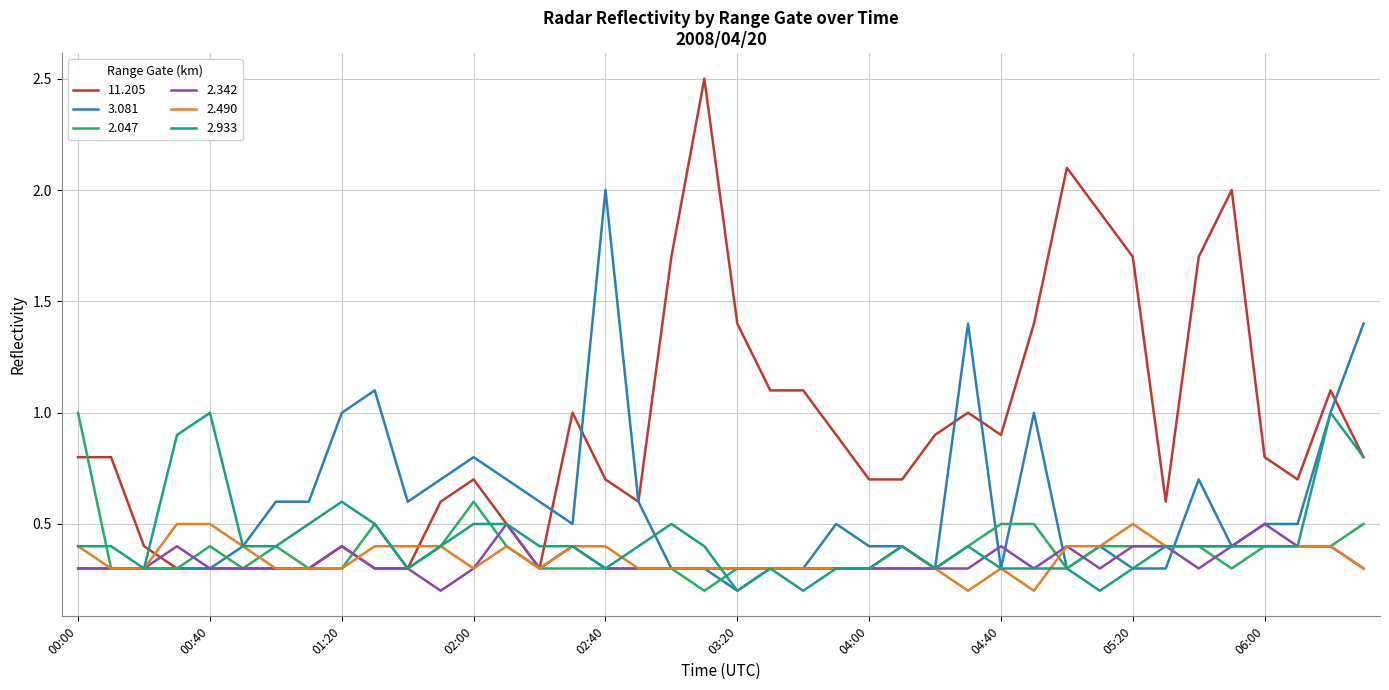

Which series has the largest total across all categories?

11.205